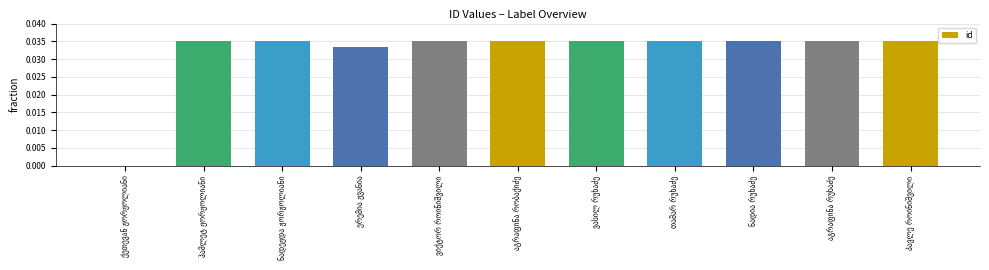

Are the bars horizontal?

No